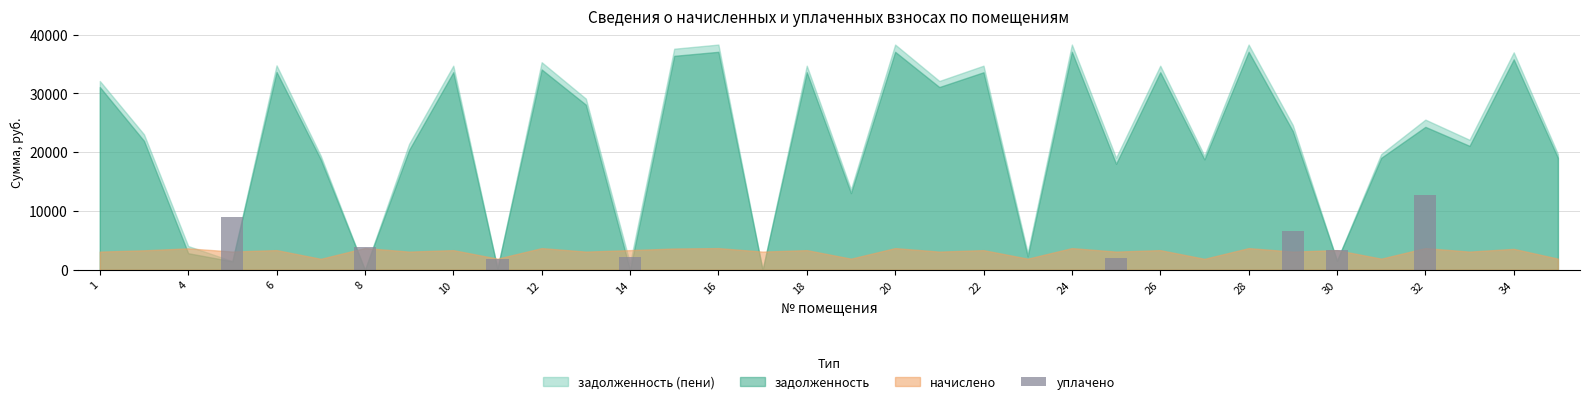

What is the greatest value displayed?

12760.0